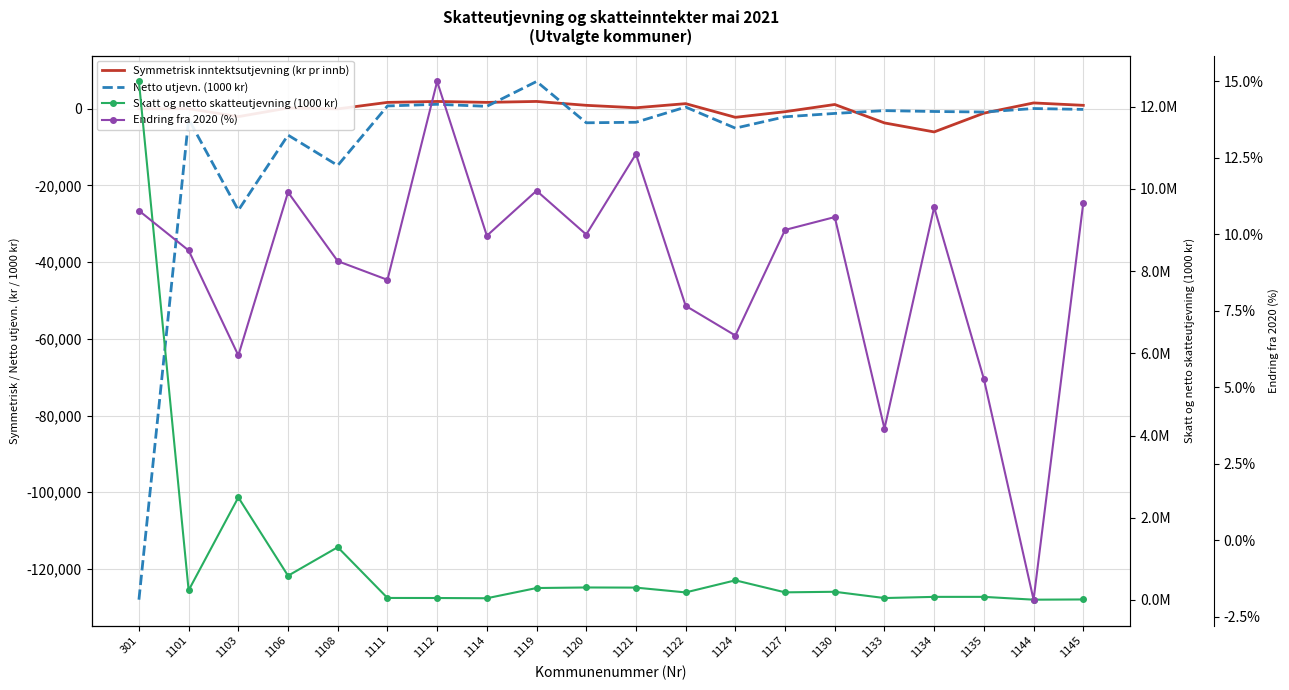

Is it true that Endring fra 2020 (%) equals 0.0 at 1135?

False